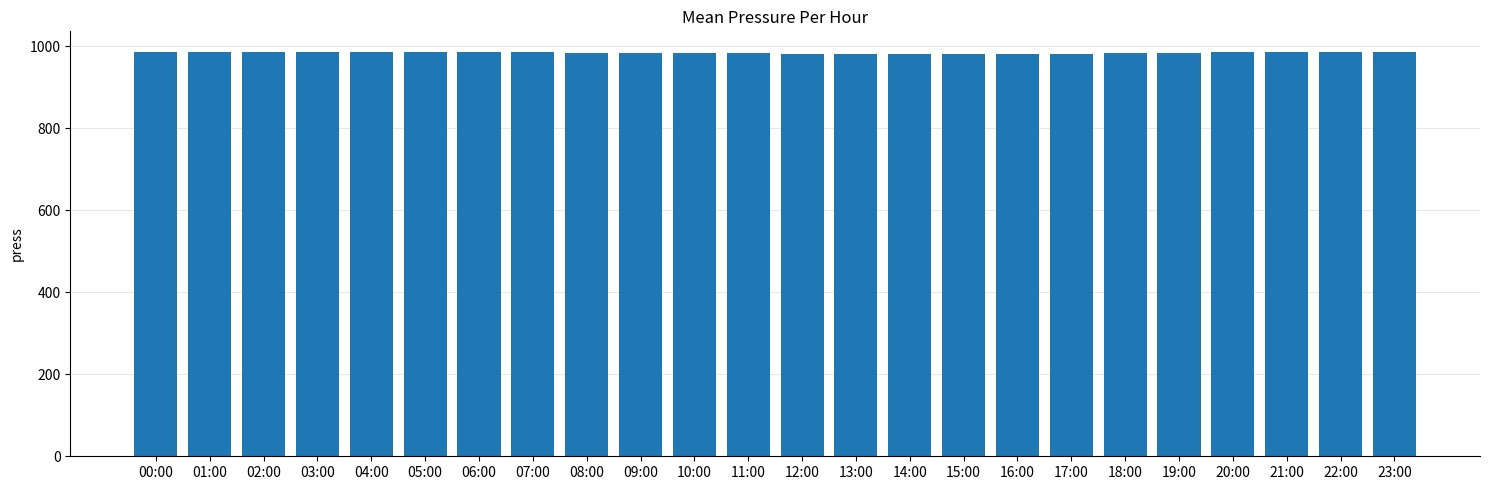

Where does the data first go above 985?

00:00